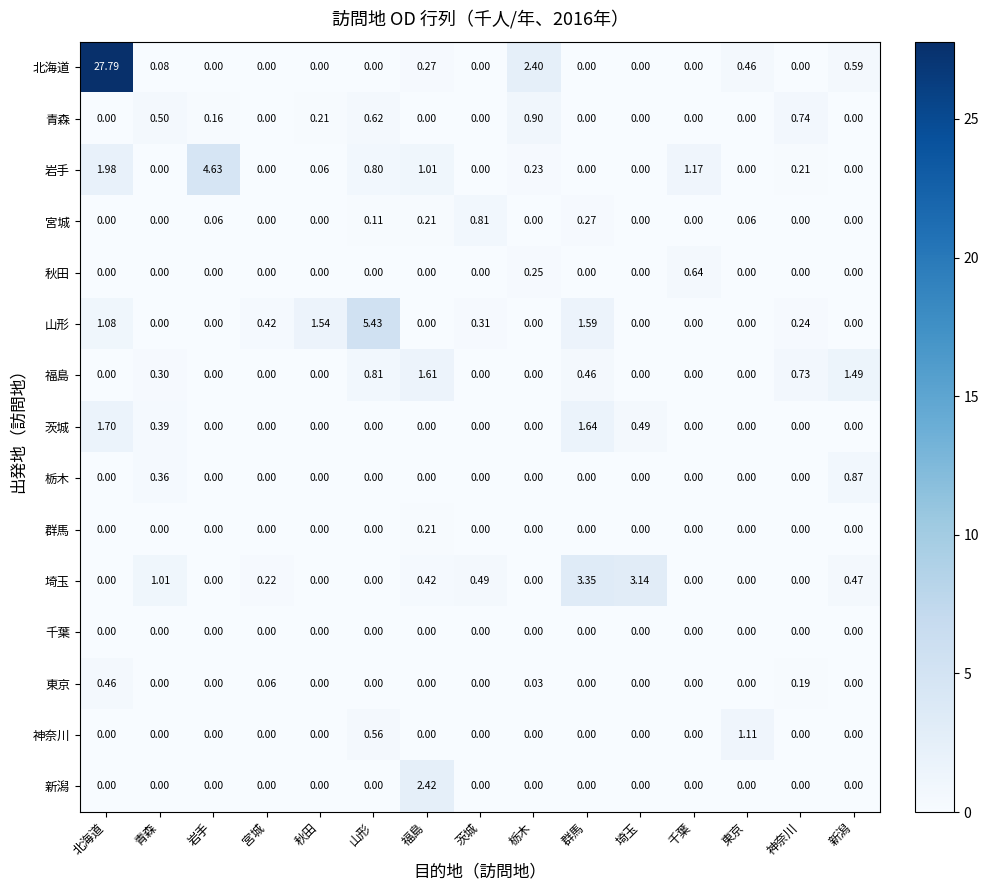

Which series changed the most between 千葉 and 神奈川?

岩手